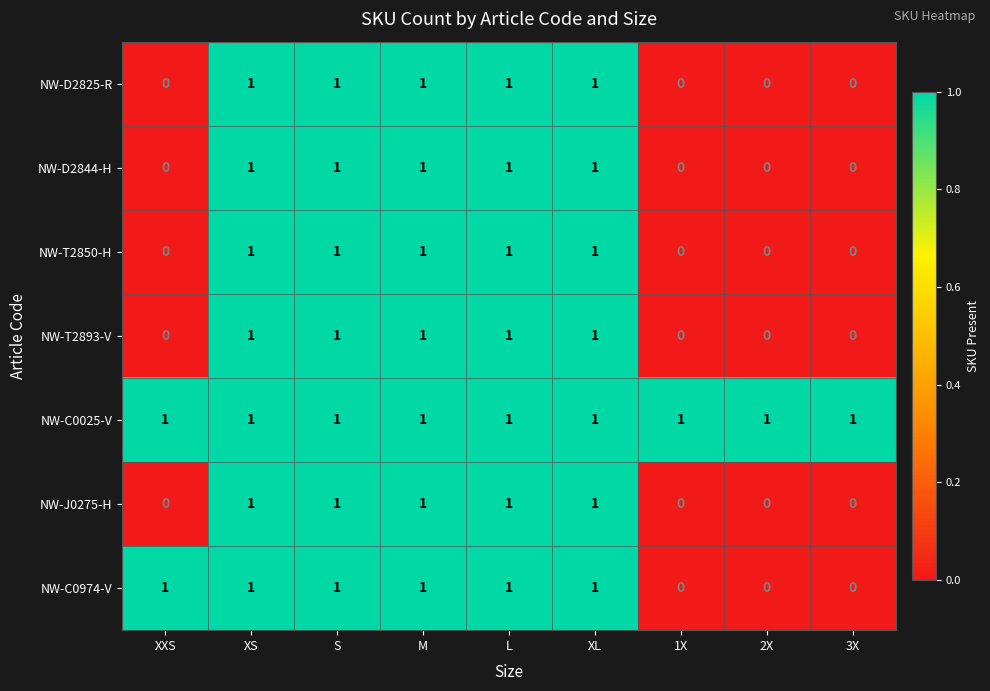

At how many categories does at least one series exceed 0?

9